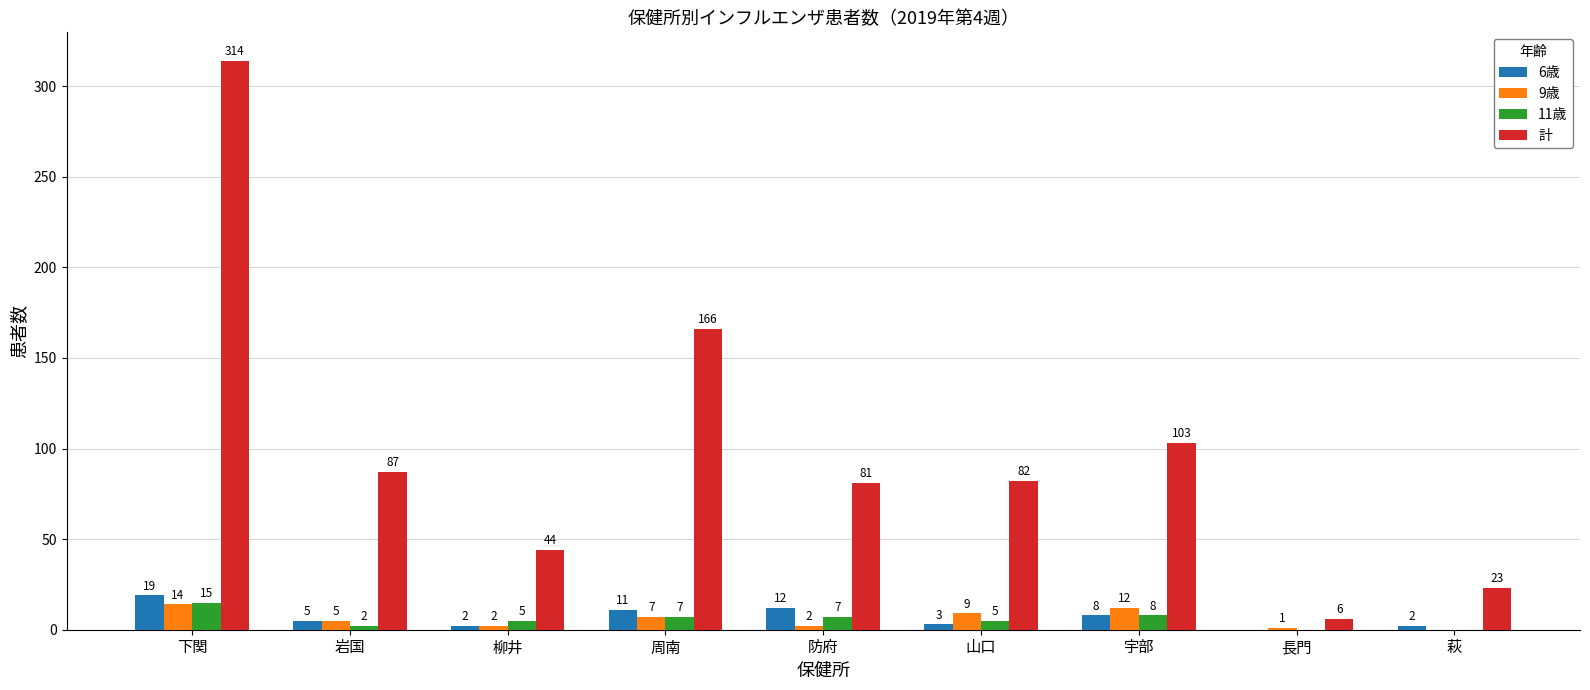

How many data points does each series have?

9